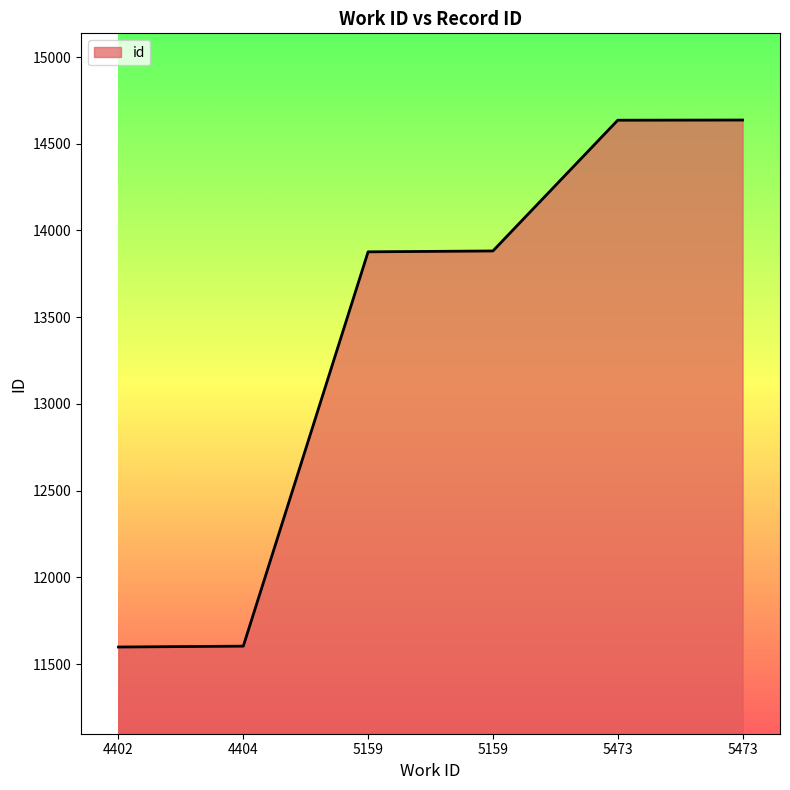

Does the chart display data point markers on the line(s)?

No